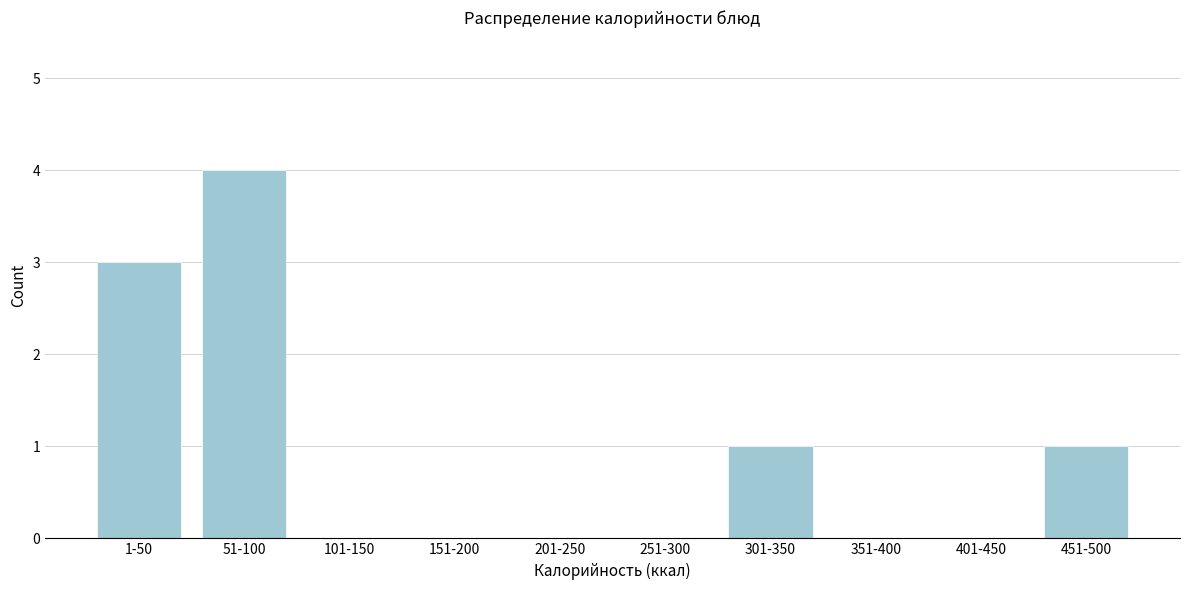

Reading left to right, list all the values displayed in this chart.

1-50=3	51-100=4	101-150=0	151-200=0	201-250=0	251-300=0	301-350=1	351-400=0	401-450=0	451-500=1